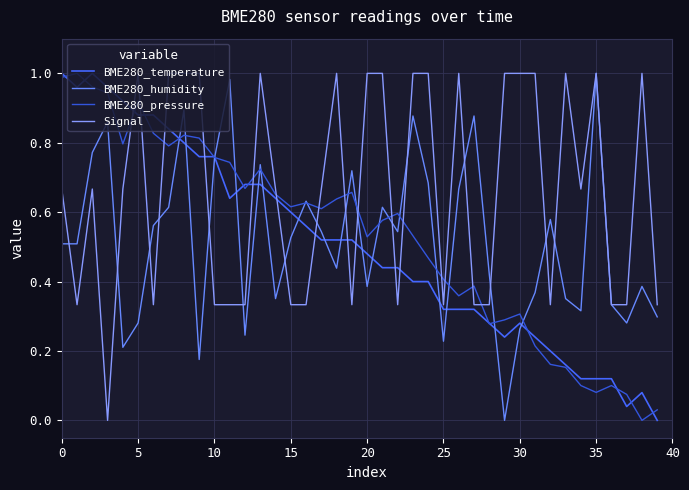

What are all the series names shown in the legend?

BME280_temperature, BME280_humidity, BME280_pressure, Signal